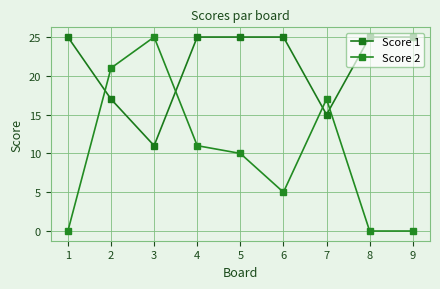

Read the Score 1 value at 6.

25